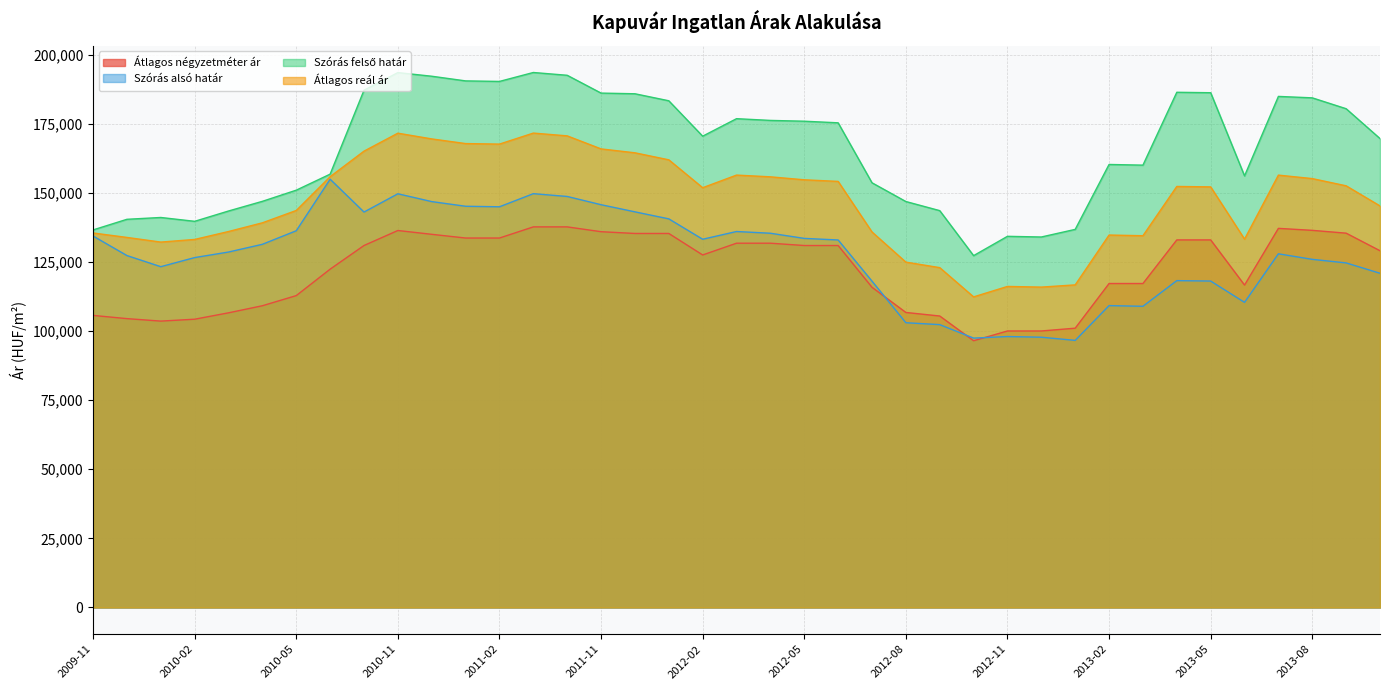

What is the total value across all series at 2013-01?

451270